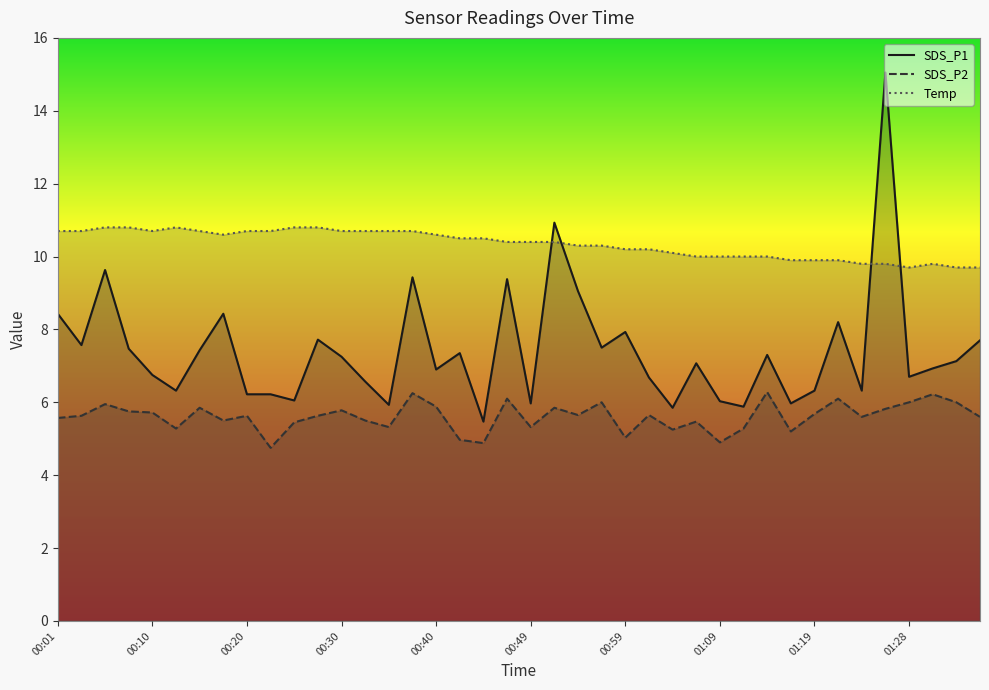

Between which two adjacent categories do Temp and SDS_P1 first intersect?

00:49 and 00:52